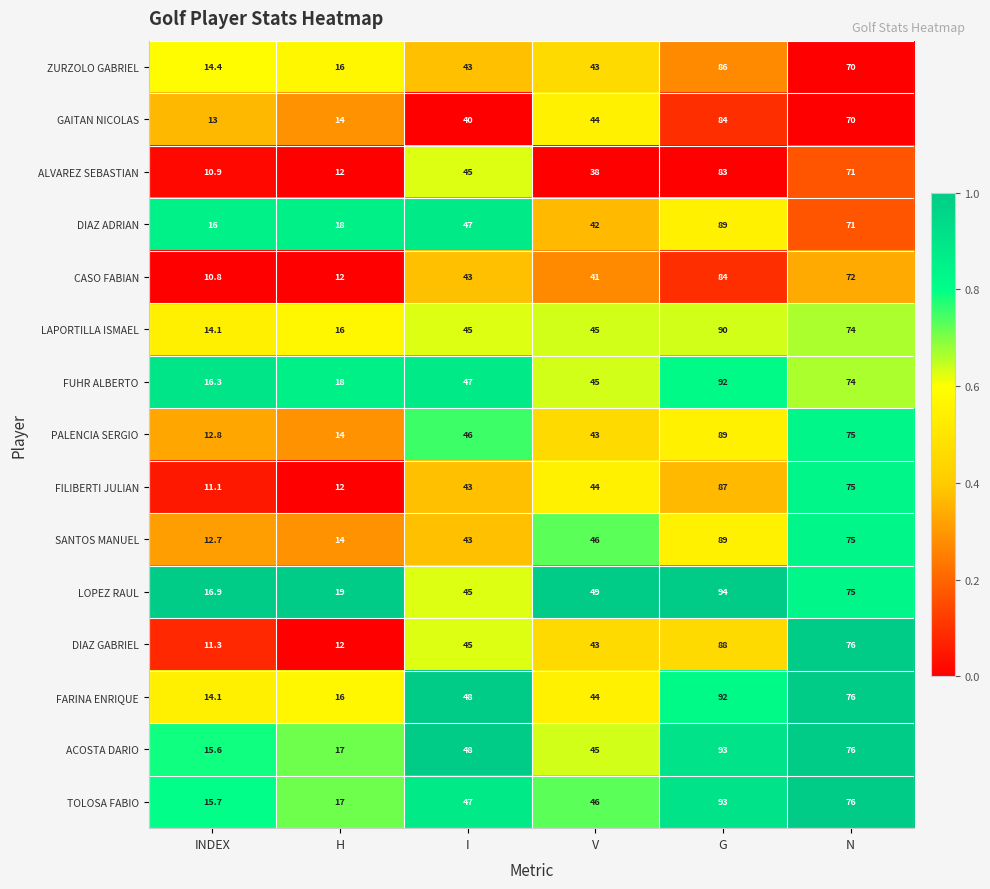

True or false: PALENCIA SERGIO has a value of 14.0 at H.

True